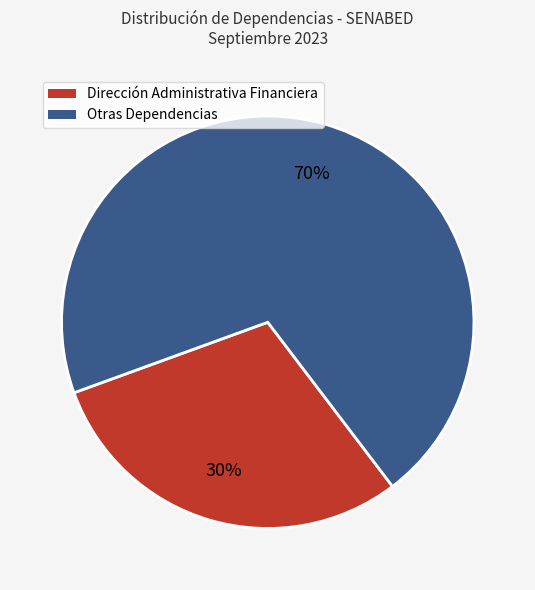

True or false: Otras Dependencias accounts for 70% of the total.

True